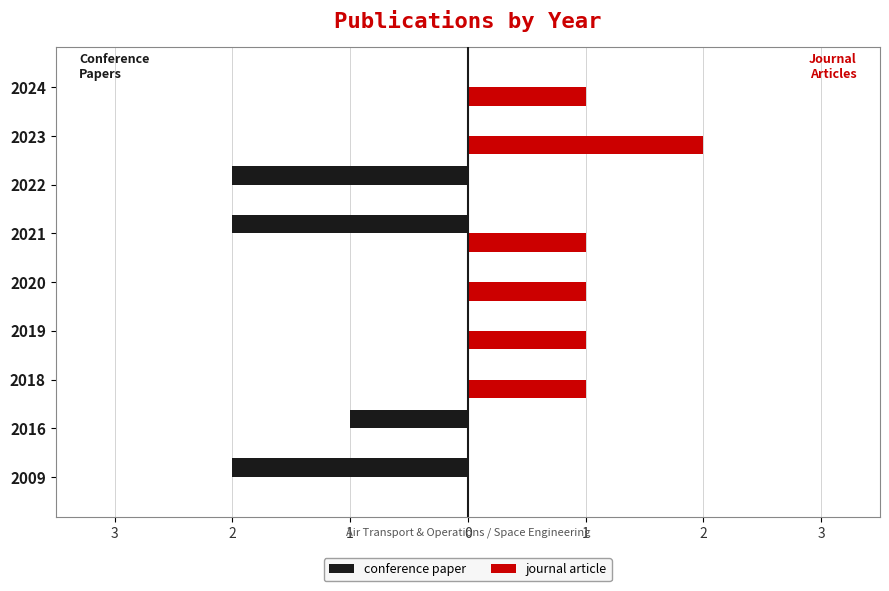

What are all the series names shown in the legend?

conference paper, journal article